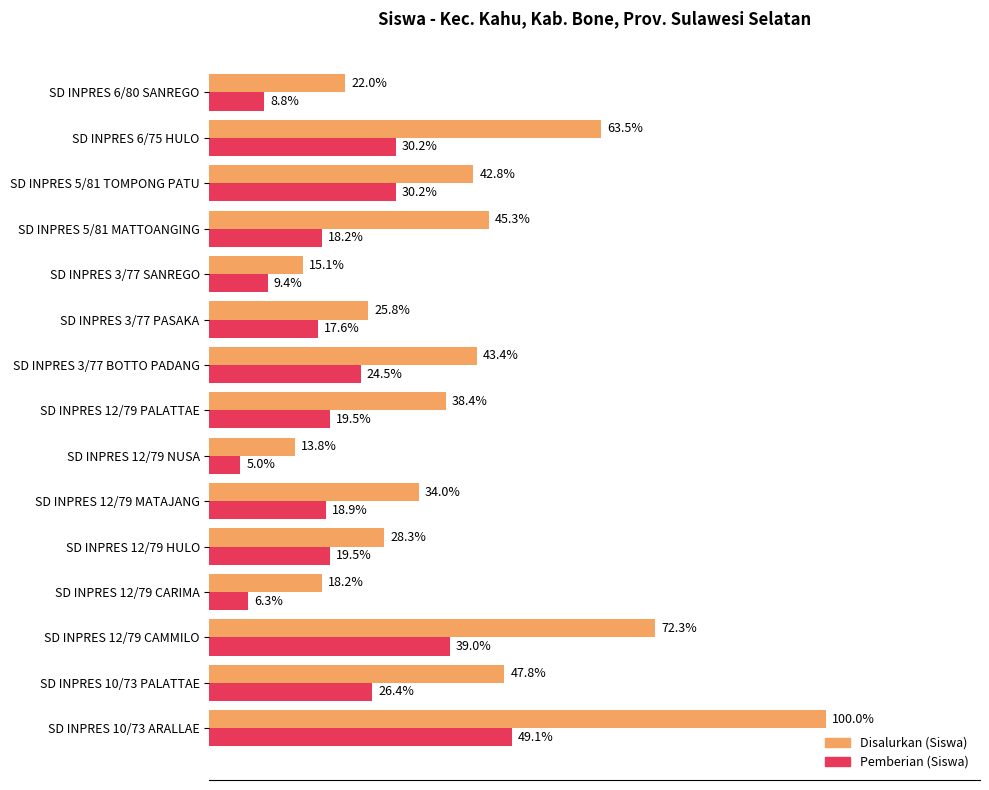

What are all the series names shown in the legend?

Disalurkan (Siswa), Pemberian (Siswa)